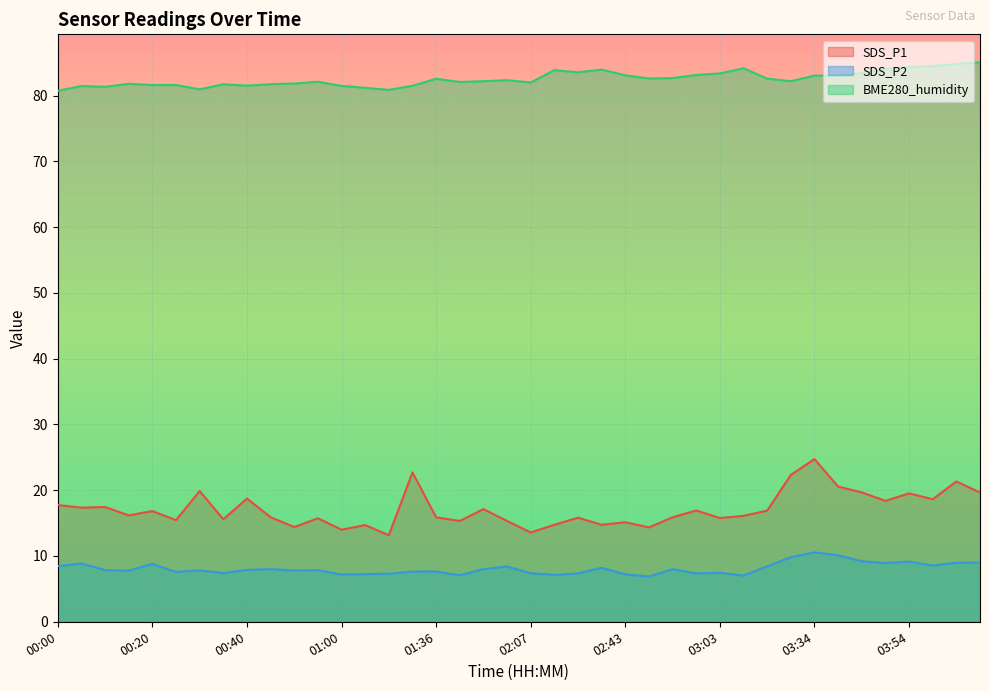

Which series has the widest spread of values?

SDS_P1